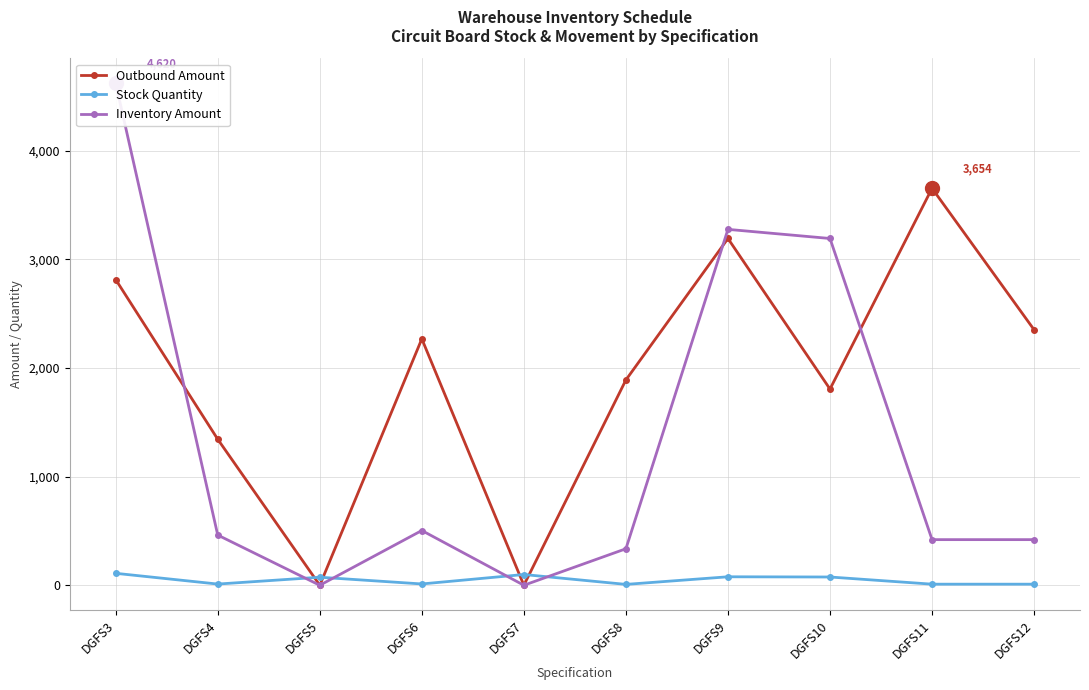

What is the difference between the second highest and minimum values in the Inventory Amount series?

3276